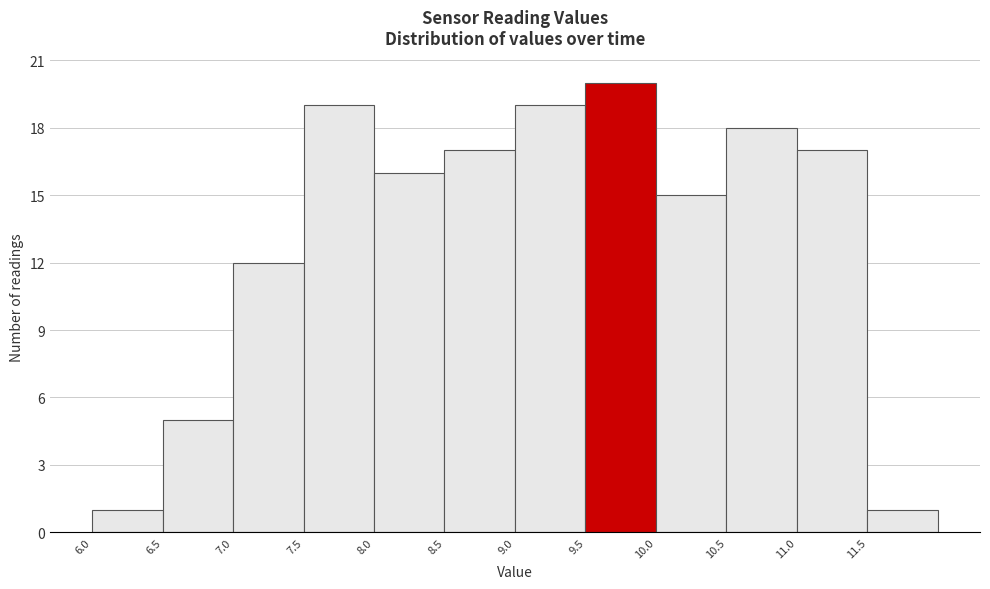

Reading left to right, transcribe this chart: for each bar, give the range it covers on the x-axis and its height. The values are not printed on the chart, so give them approximately, as read against the axis.

6.0 to 6.5: 1
6.5 to 7.0: 5
7.0 to 7.5: 12
7.5 to 8.0: 19
8.0 to 8.5: 16
8.5 to 9.0: 17
9.0 to 9.5: 19
9.5 to 10.0: 20
10.0 to 10.5: 15
10.5 to 11.0: 18
11.0 to 11.5: 17
11.5 to 12.0: 1